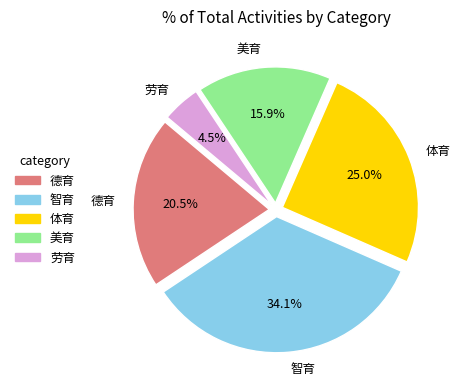

Which category has the biggest portion of the pie?

智育